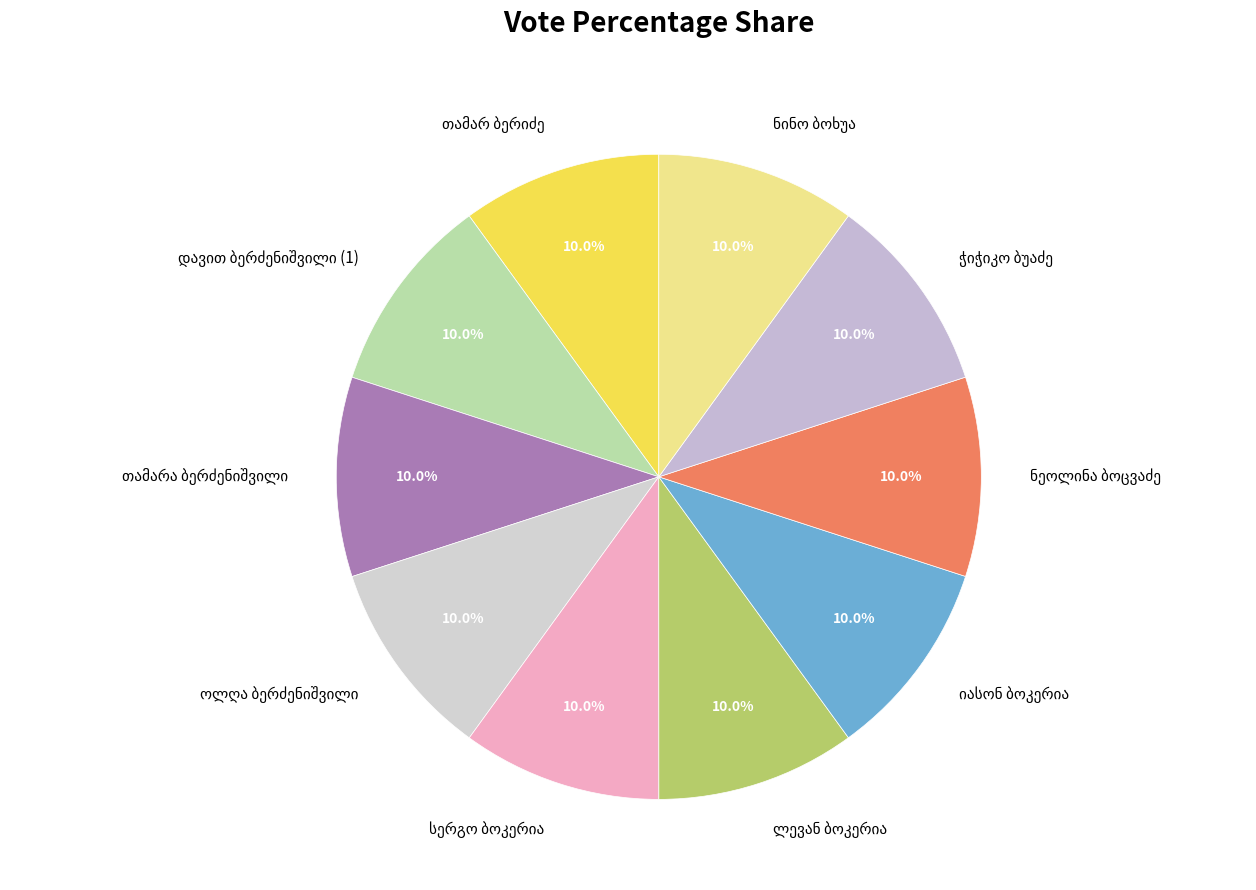

Is there any slice that represents more than half of the pie?

No